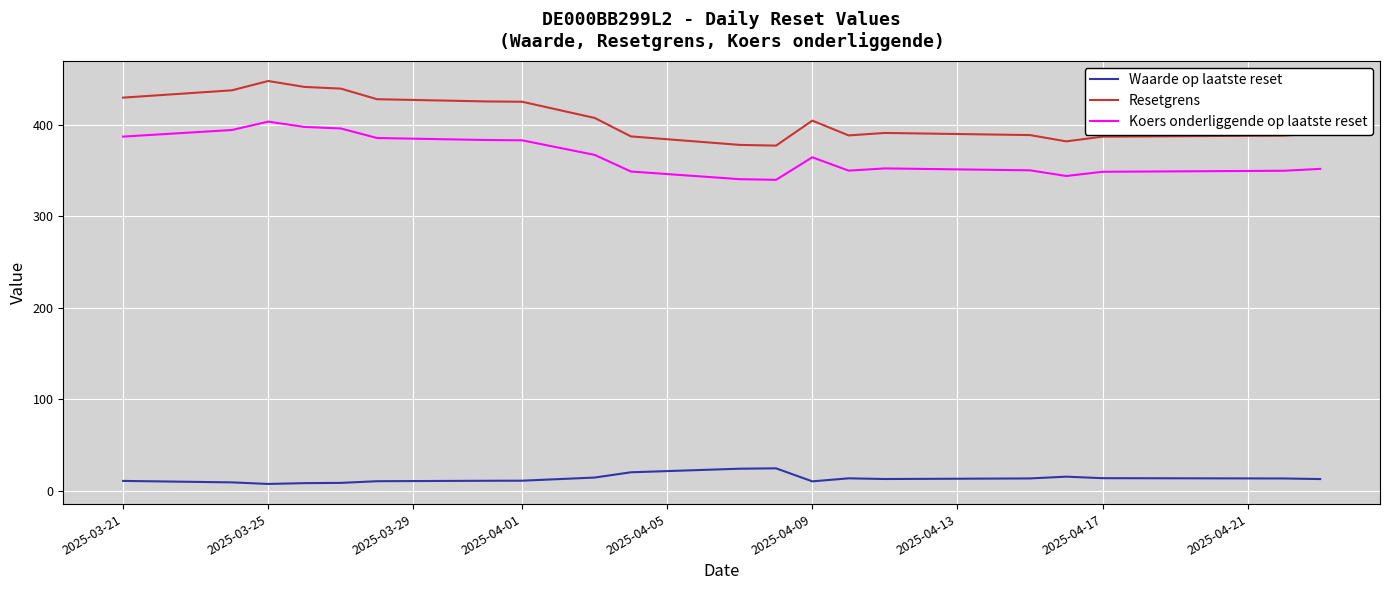

Which series has the largest range (max minus min)?

Resetgrens